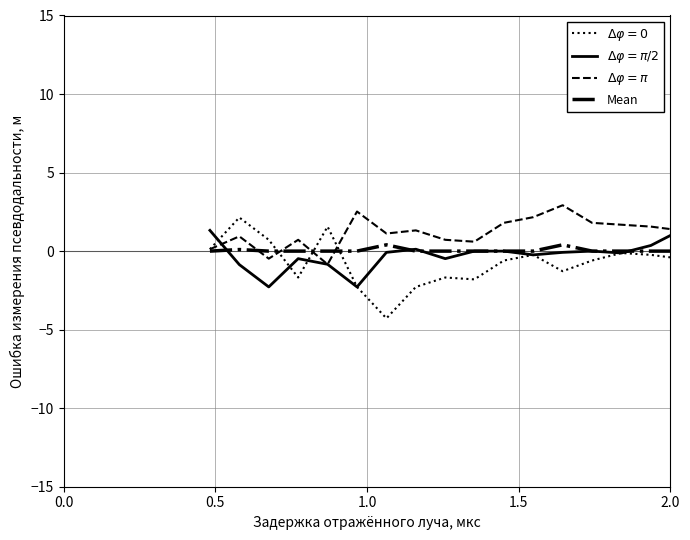

What is the greatest value displayed?

2.9